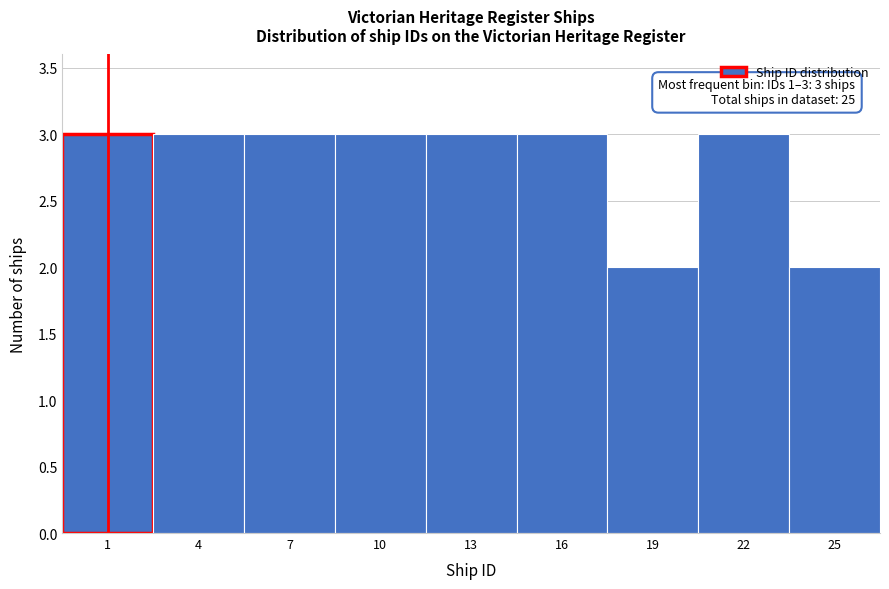

Reading left to right, extract all data points from this chart.

3	3	3	3	3	3	2	3	2